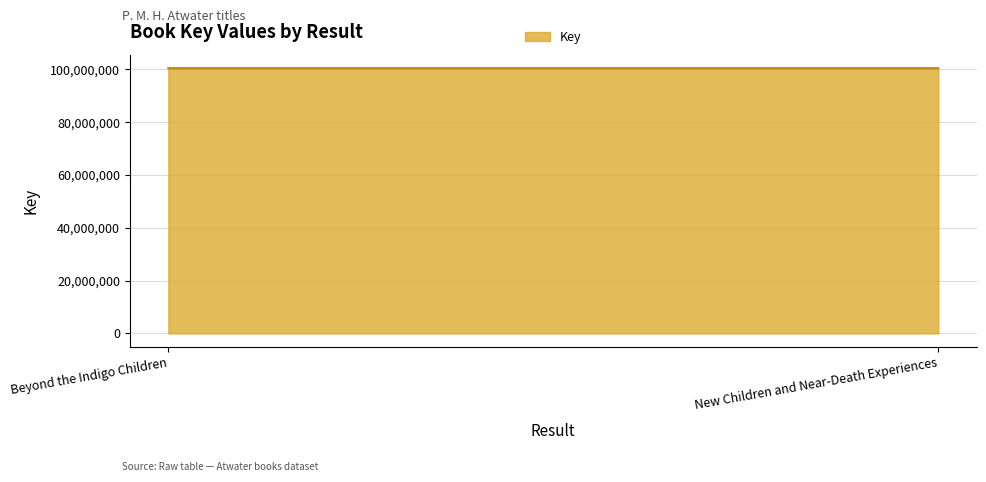

What is the greatest value displayed?

100436793